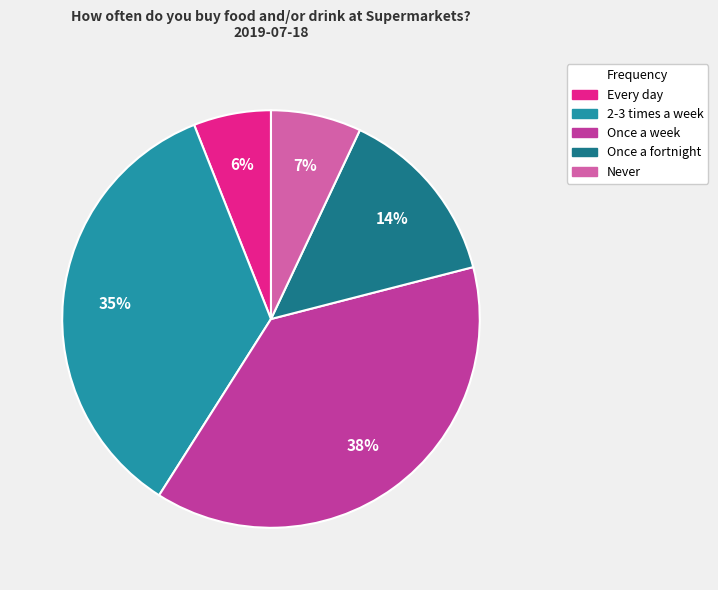

Rank the categories by value from lowest to highest.

Every day, Never, Once a fortnight, 2-3 times a week, Once a week